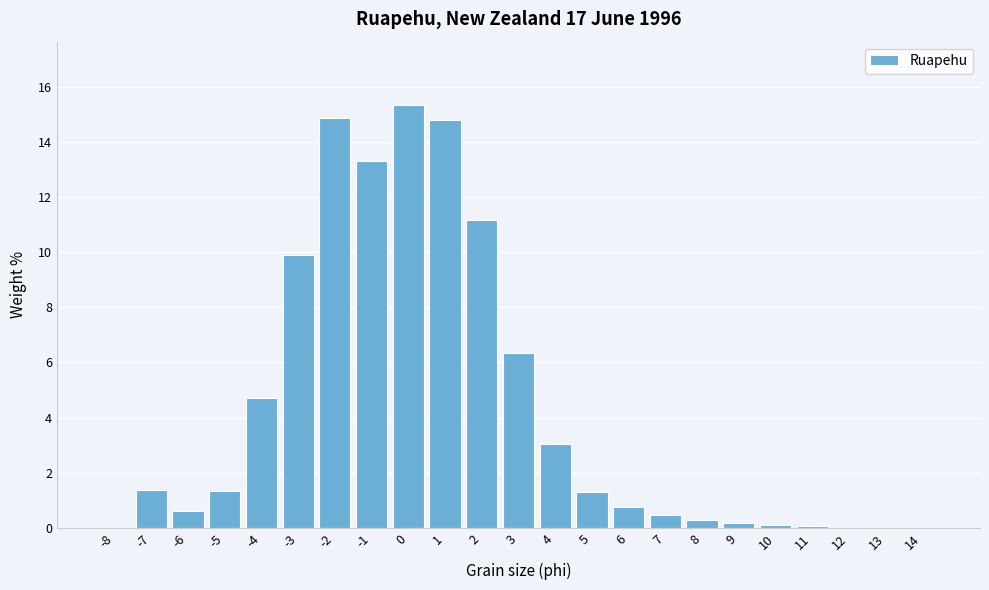

At which label is the value closest to 7?

3